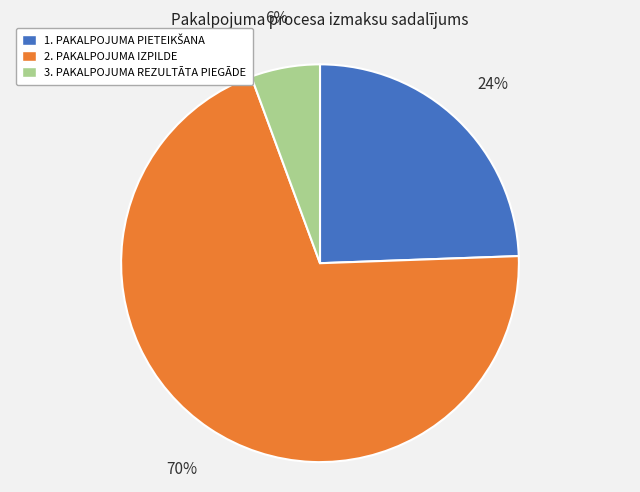

How many segments does this pie chart have?

3